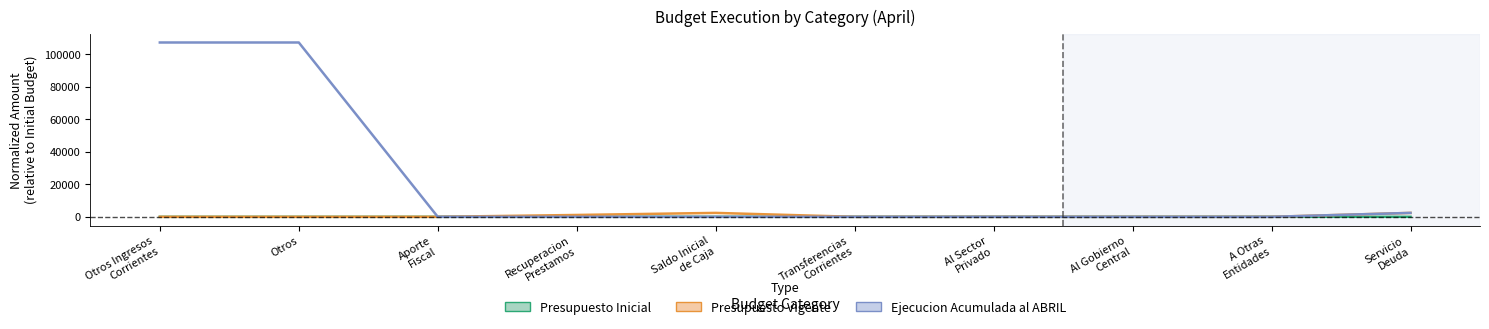

The value of Ejecucion Acumulada al ABRIL at Al Gobierno
Central is -0.4. True or false?

False